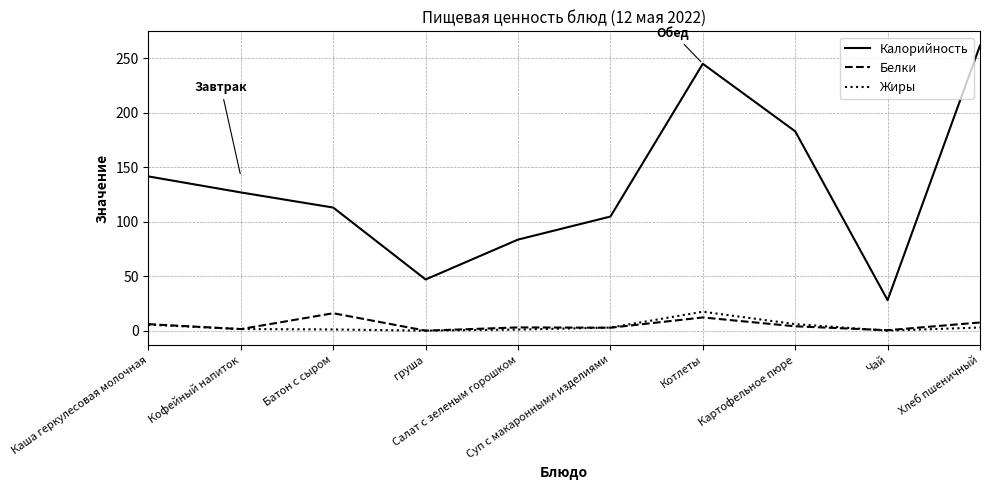

What is the sum of the Жиры values at Картофельное пюре and Салат с зеленым горошком?

7.0